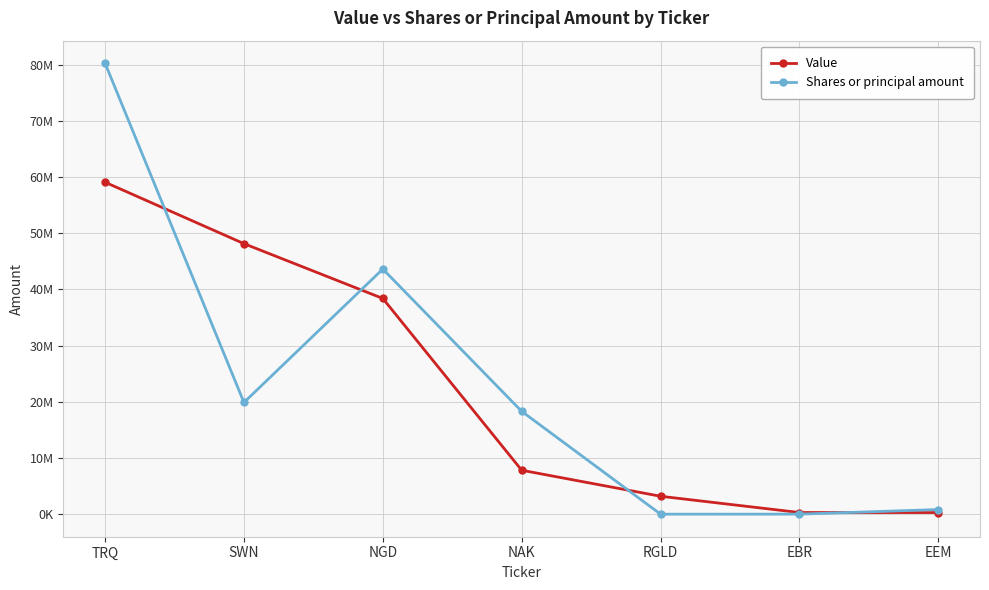

Is the value of Value at TRQ greater than the value of Shares or principal amount at EEM?

Yes